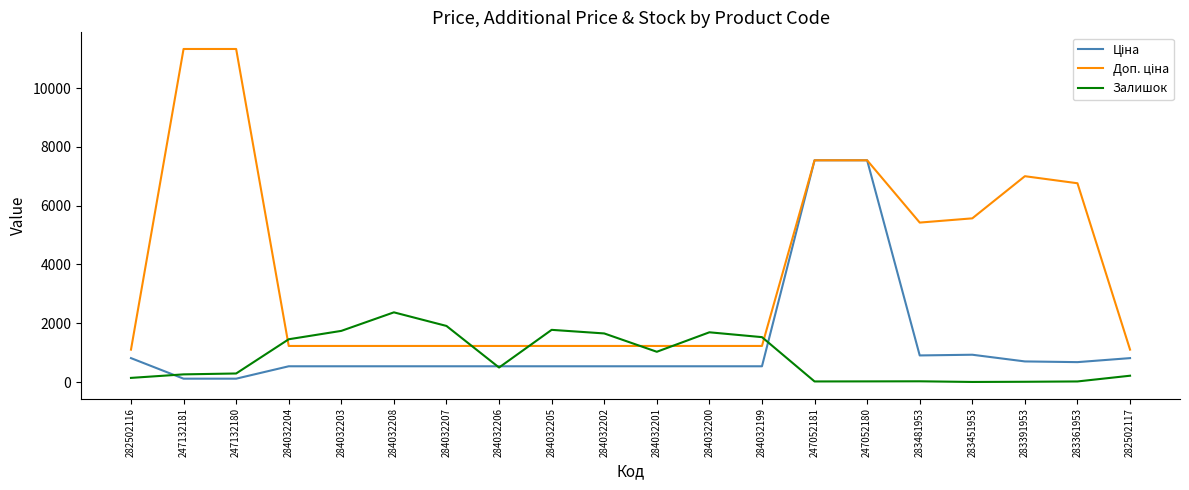

Which category has the highest value in the Залишок series?

284032208